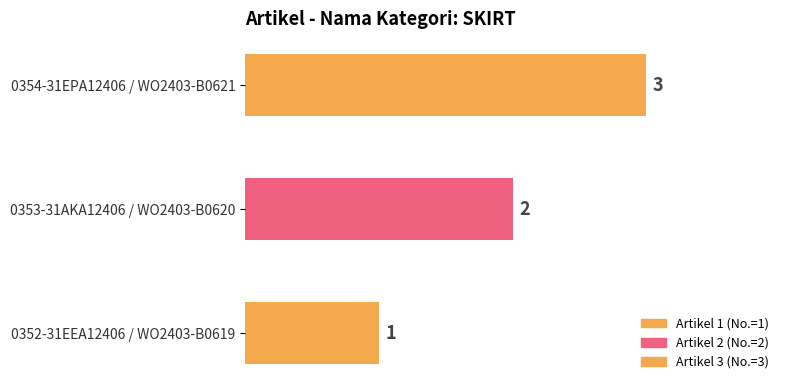

List the labels in order of value, smallest first.

0352-31EEA12406 / WO2403-B0619, 0353-31AKA12406 / WO2403-B0620, 0354-31EPA12406 / WO2403-B0621